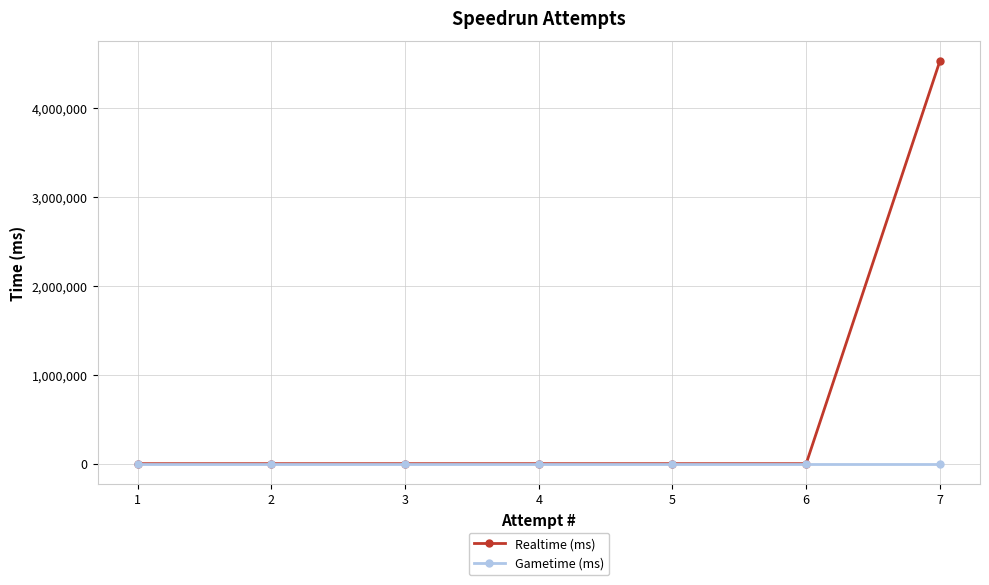

Rank the series by their maximum value, from lowest to highest.

Gametime (ms), Realtime (ms)